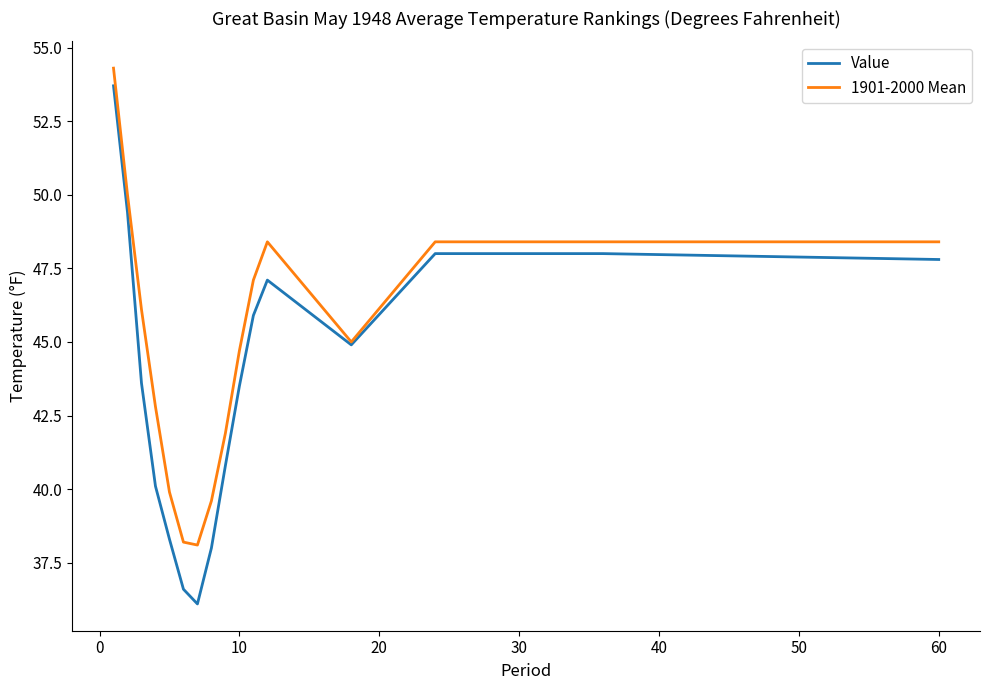

How many lines are shown in the chart?

2